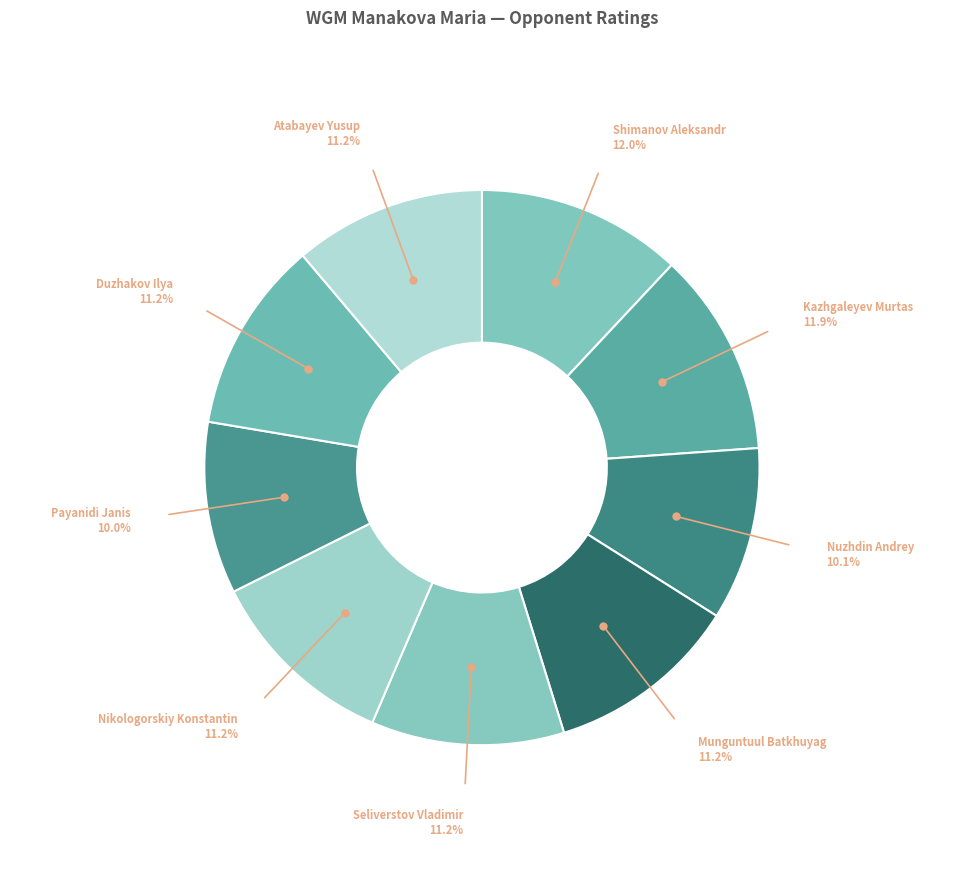

To the nearest percent, what is the difference between the largest and smallest slice percentages?

2%